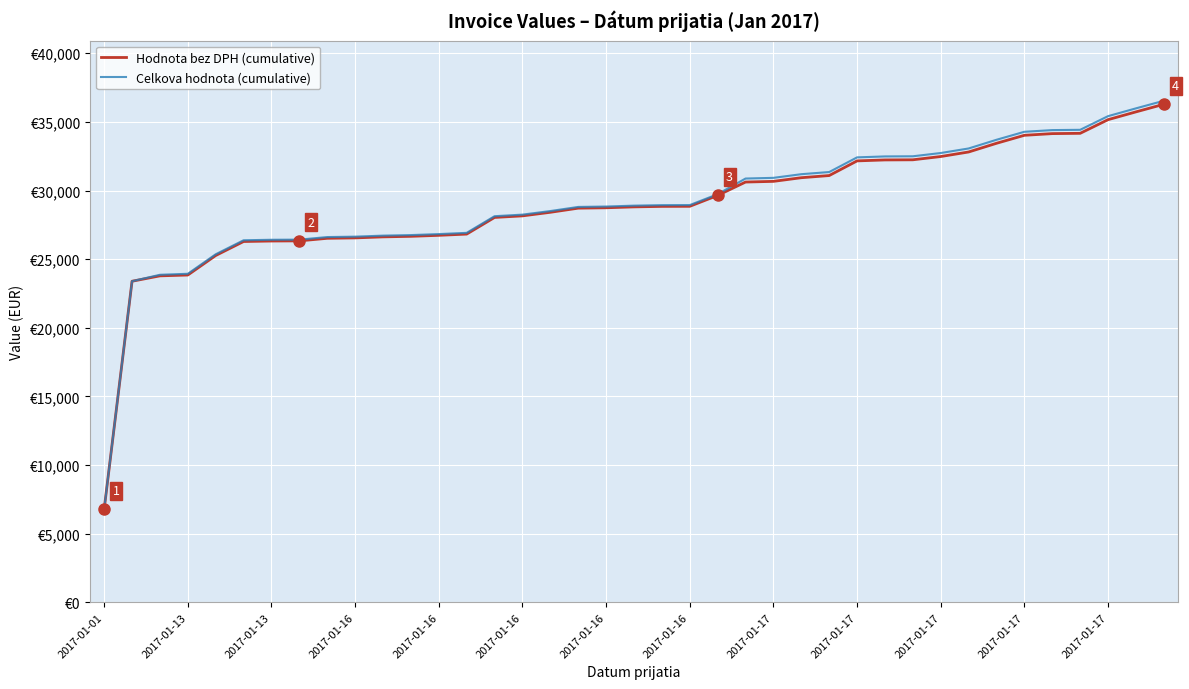

What are all the series names shown in the legend?

Hodnota bez DPH (cumulative), Celkova hodnota (cumulative)